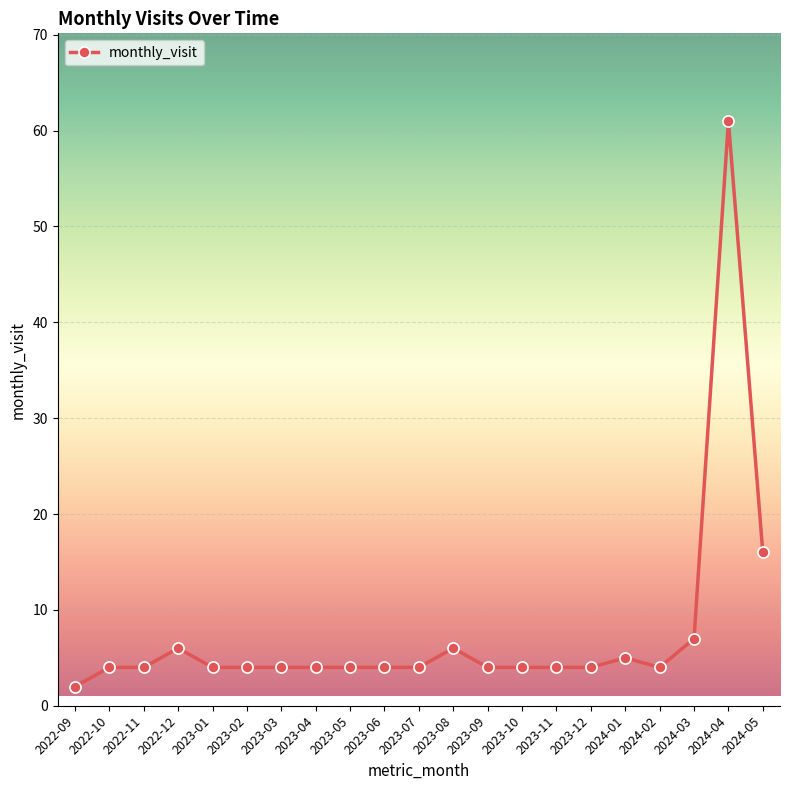

Reading left to right, extract all data points from this chart.

2	4	4	6	4	4	4	4	4	4	4	6	4	4	4	4	5	4	7	61	16